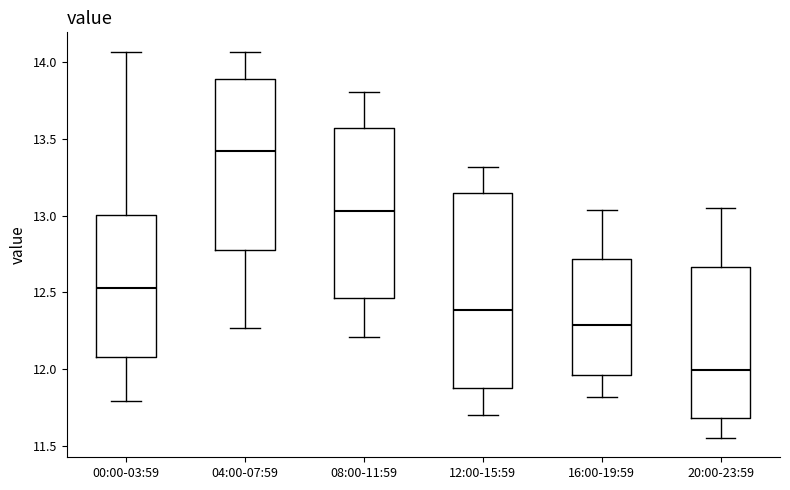

Where does the median line of the box for 04:00-07:59 sit on the y-axis? The values are not printed on the chart, so give them approximately, as read against the axis.

13.40